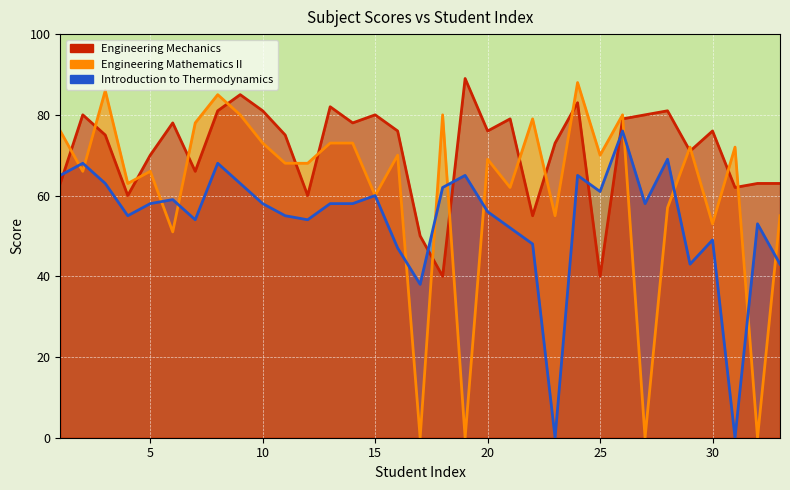

What is the average value of the Introduction to Thermodynamics series?

54